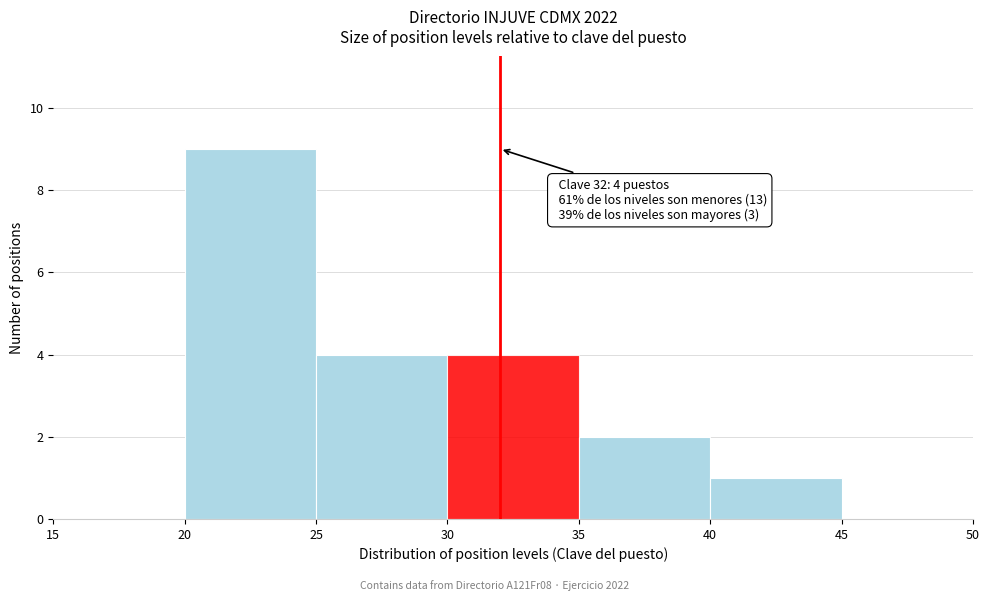

Over which range of the x-axis is the bar tallest?

20 to 25